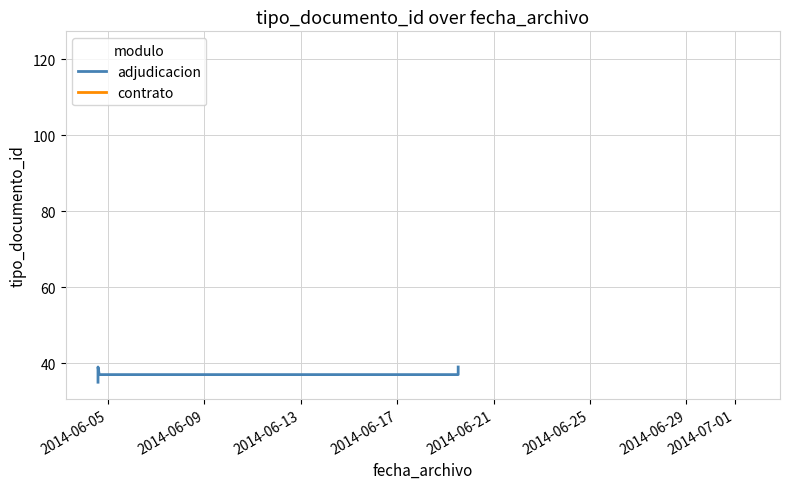

What is the value of the 5th point from the left?

37